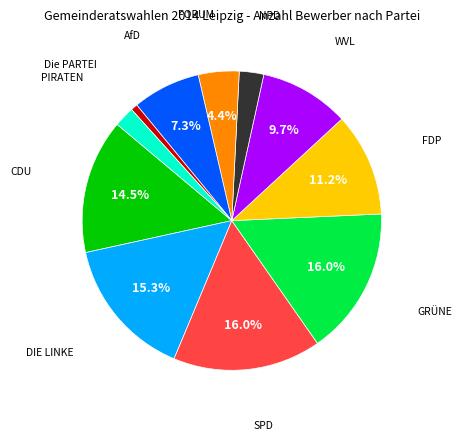

Which category has the smallest portion of the pie?

Die PARTEI